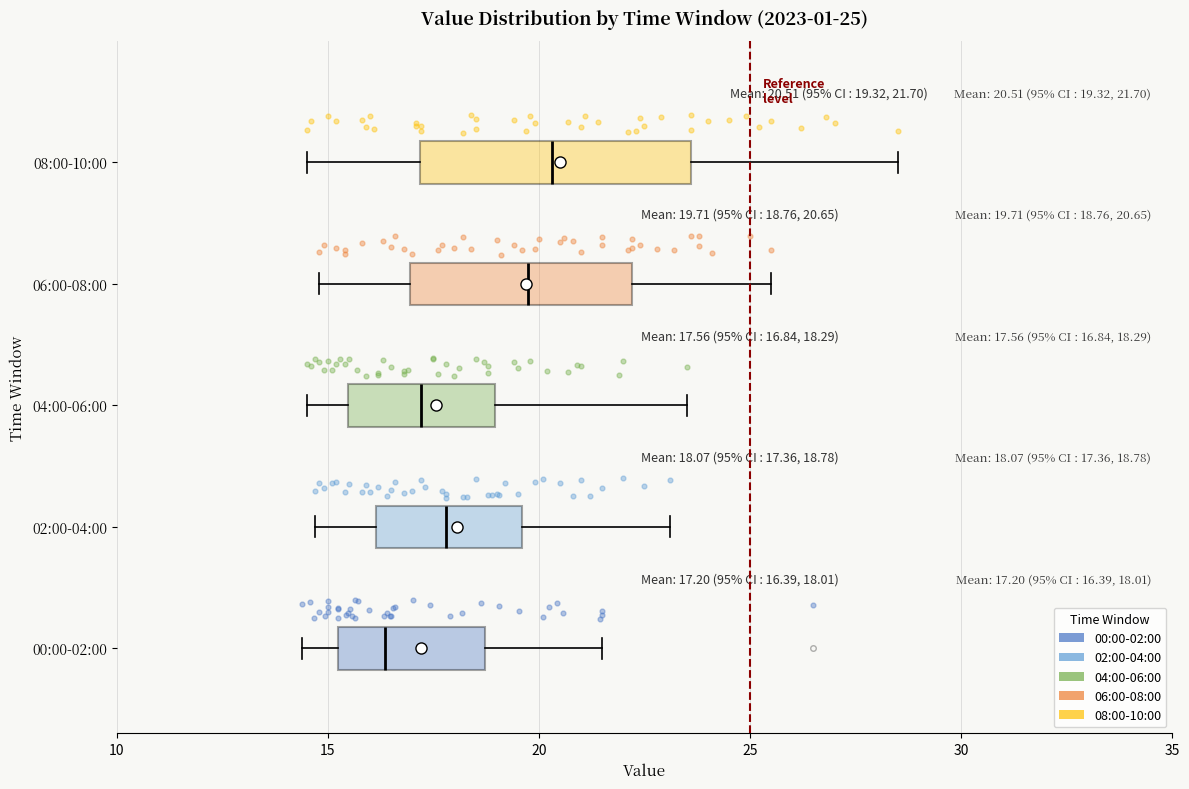

Which box is the widest, from its left edge to its right edge?

08:00-10:00